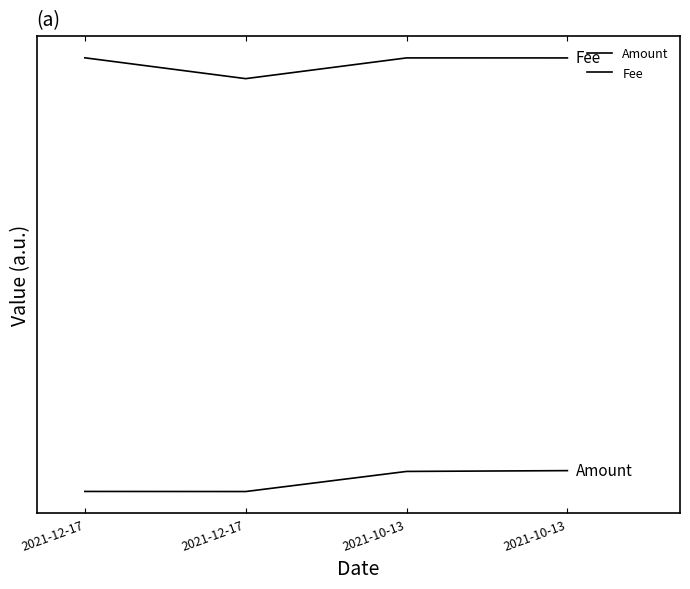

Rank the series at 2021-10-13 from highest to lowest value.

Fee, Amount